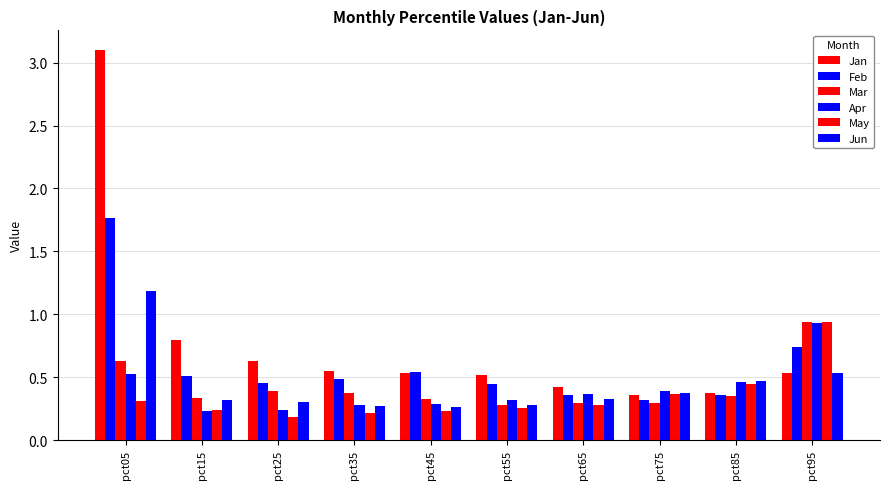

Count the number of categories in the chart.

10